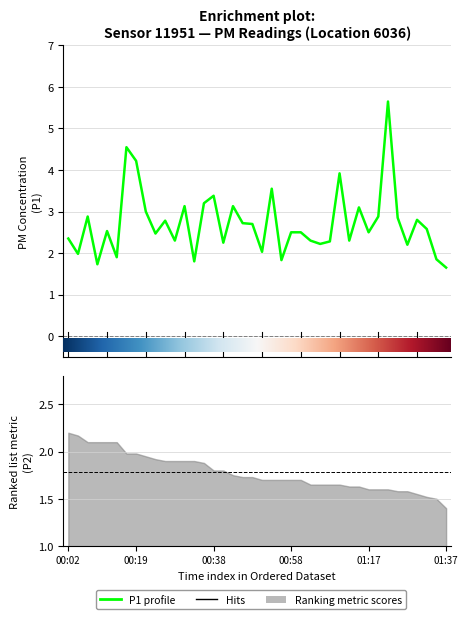

At which category does the data reach its first local peak?

00:06